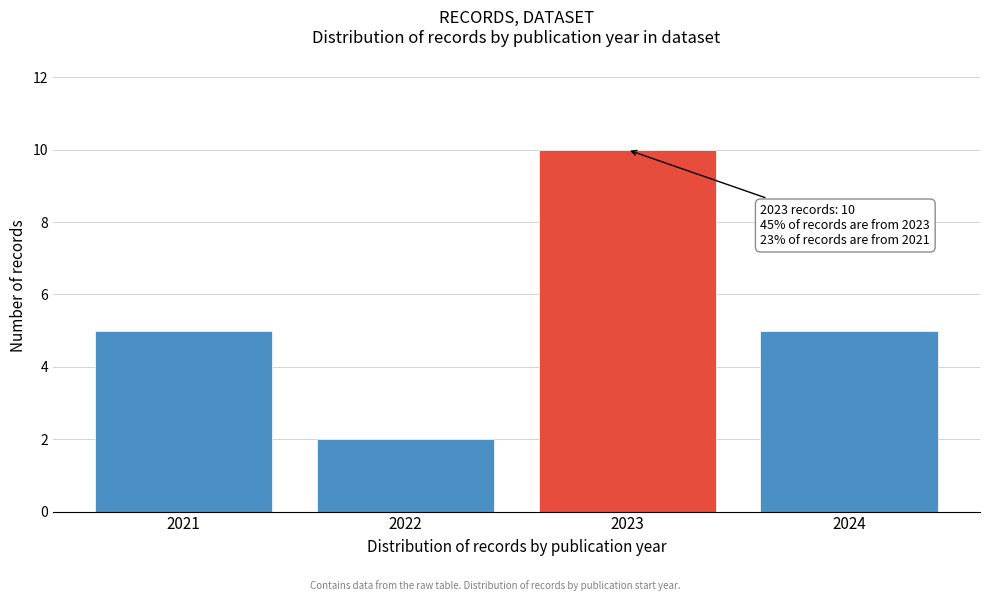

Reading left to right, extract all data points from this chart.

5	2	10	5